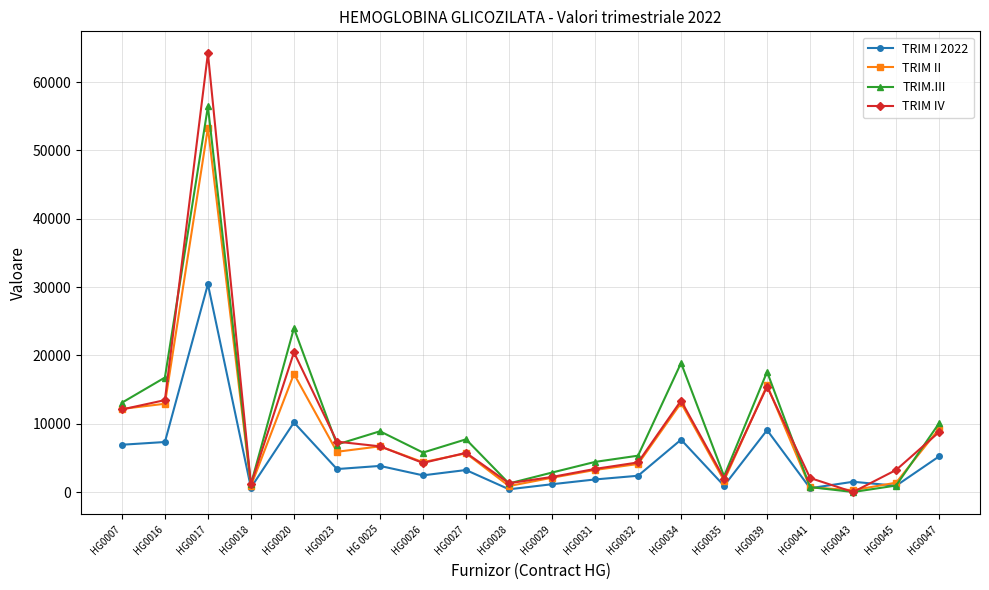

The TRIM.III series shows 3486 at HG0026. True or false?

False